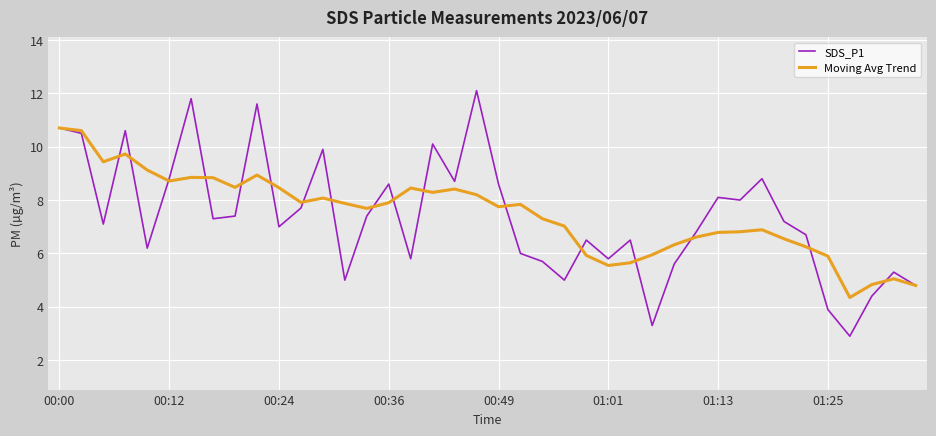

What is the minimum value shown in the chart?

2.9